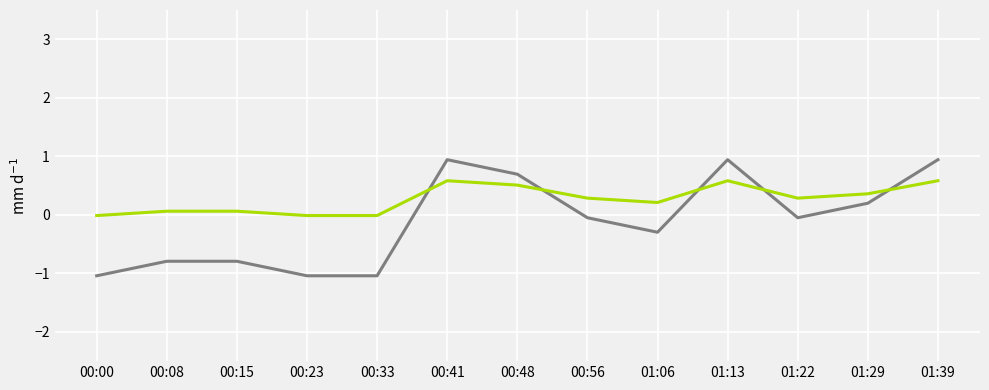

What is the total value across all series at 01:29?

0.6